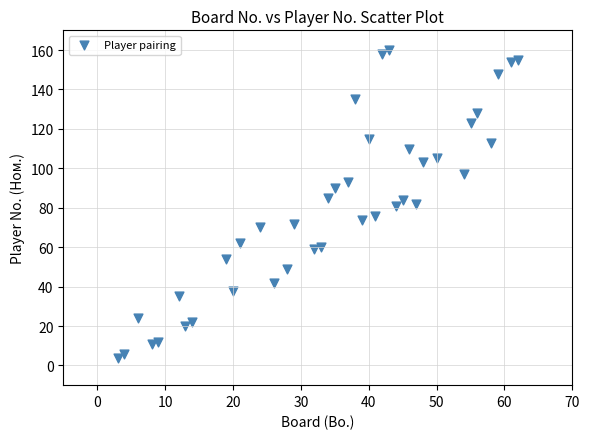

What is the range of X values (max minus min)?

59